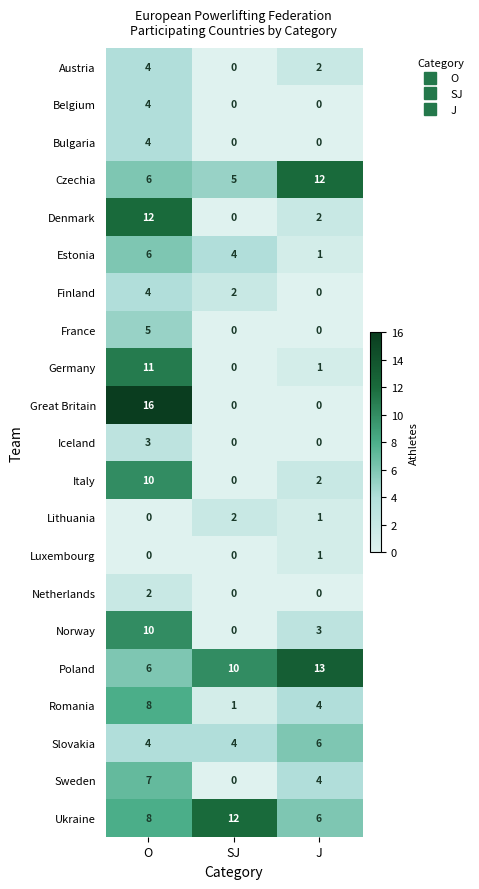

Which series changed the most between O and J?

Great Britain